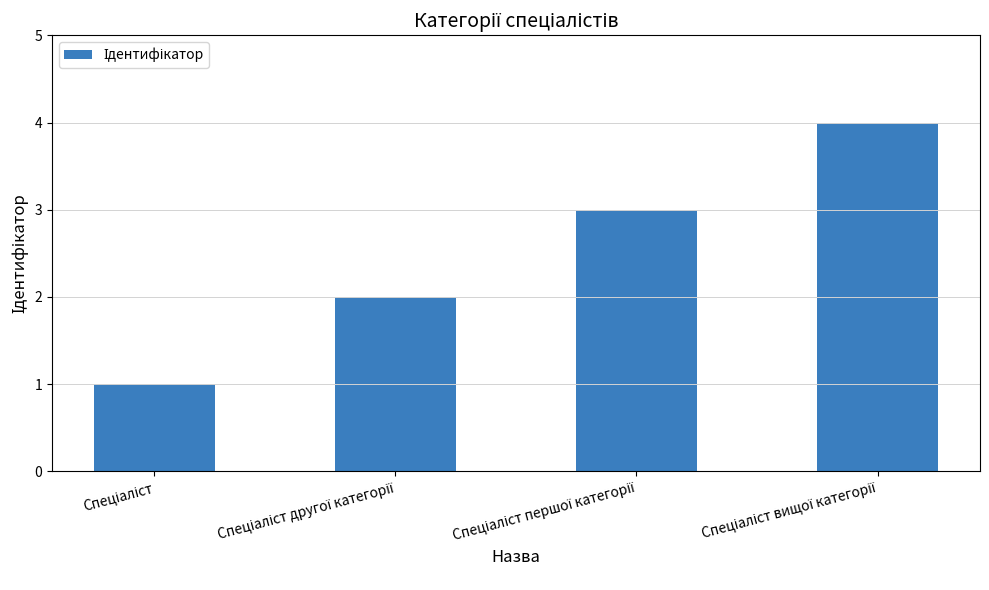

What is the difference between the maximum and minimum values?

3